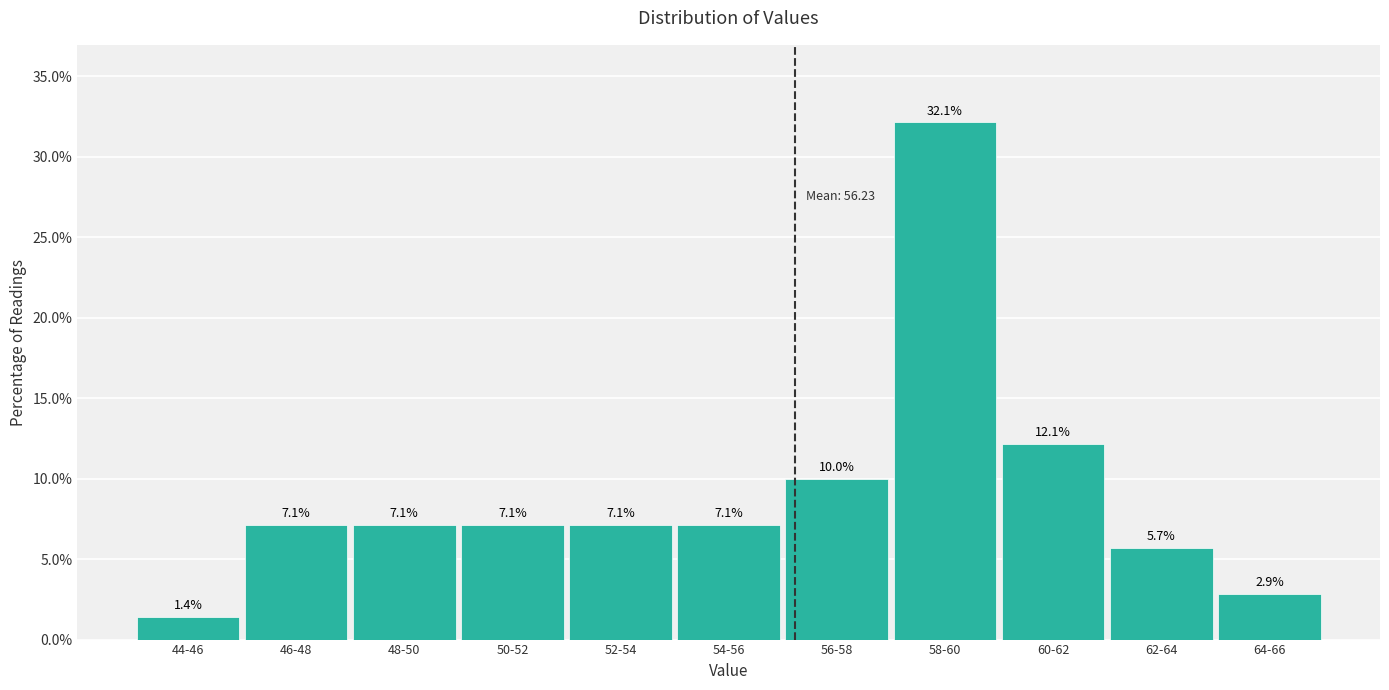

Reading left to right, what are all the values shown in this chart?

1.4	7.1	7.1	7.1	7.1	7.1	10.0	32.1	12.1	5.7	2.9